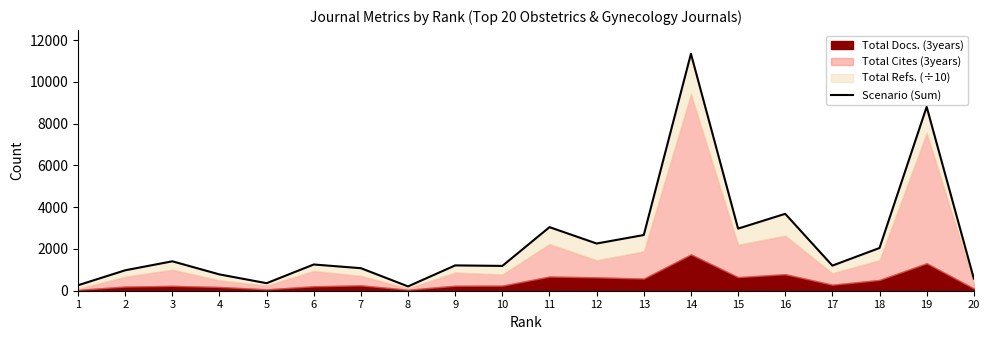

Reading left to right, extract all data points from this chart.

1=262.1	2=978.3	3=1408.4	4=780.6	5=360.4	6=1256.0	7=1078.5	8=206.7	9=1212.6	10=1187.8	11=3043.0	12=2259.3	13=2666.7	14=11341.7	15=2973.4	16=3681.2	17=1202.0	18=2045.5	19=8802.7	20=582.0